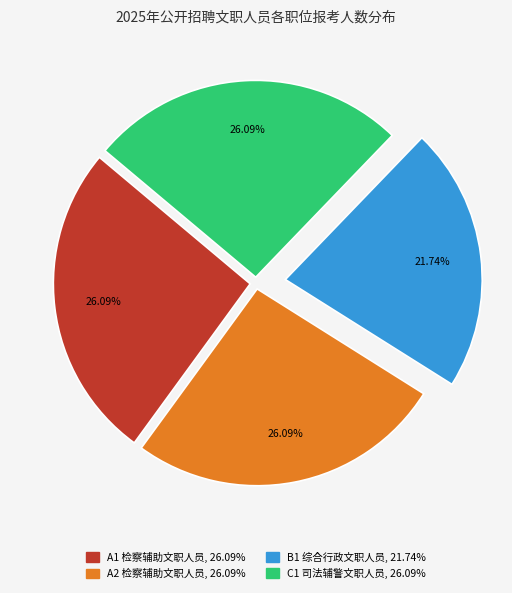

To the nearest percent, what portion does A1 检察辅助文职人员 represent?

26%